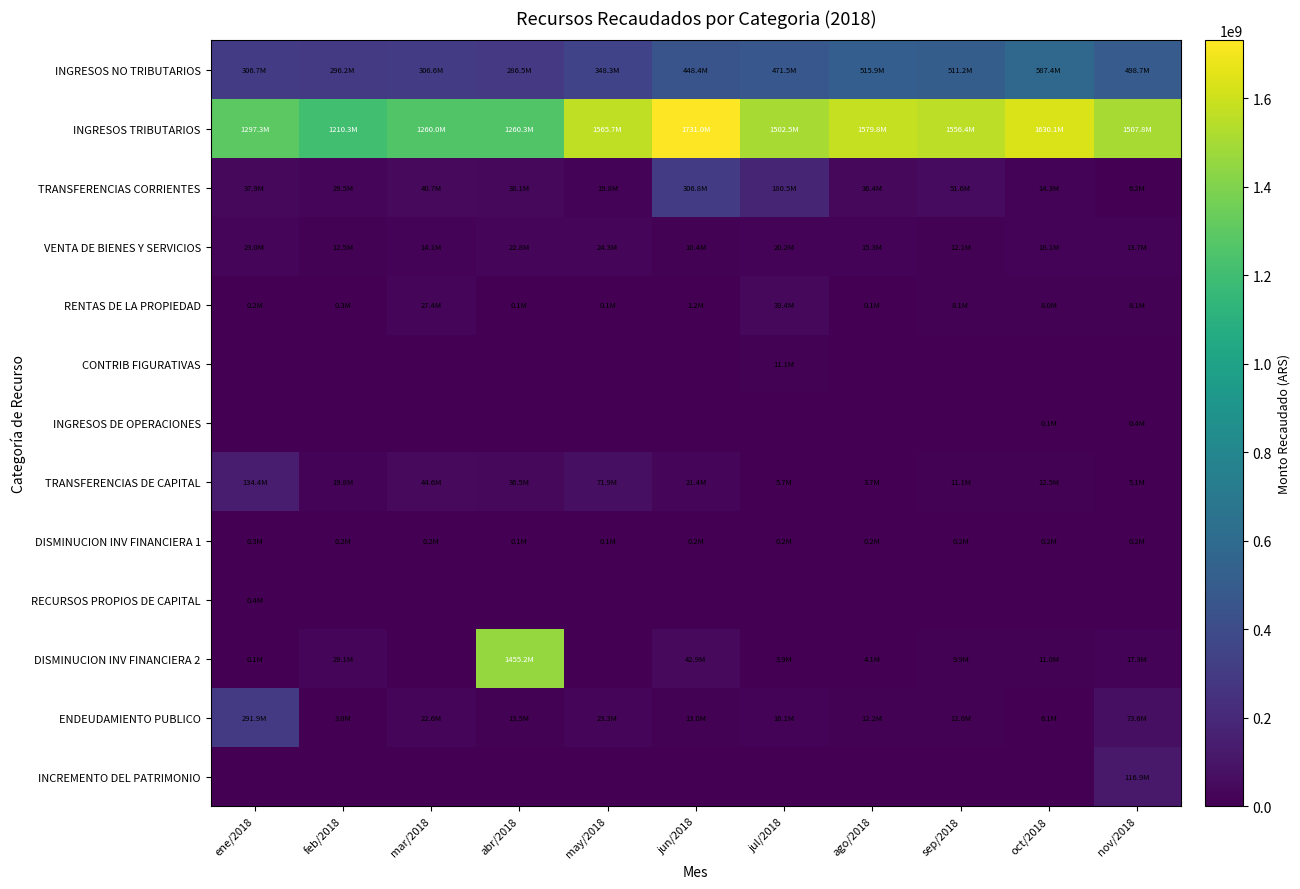

How many distinct data groups are displayed?

13